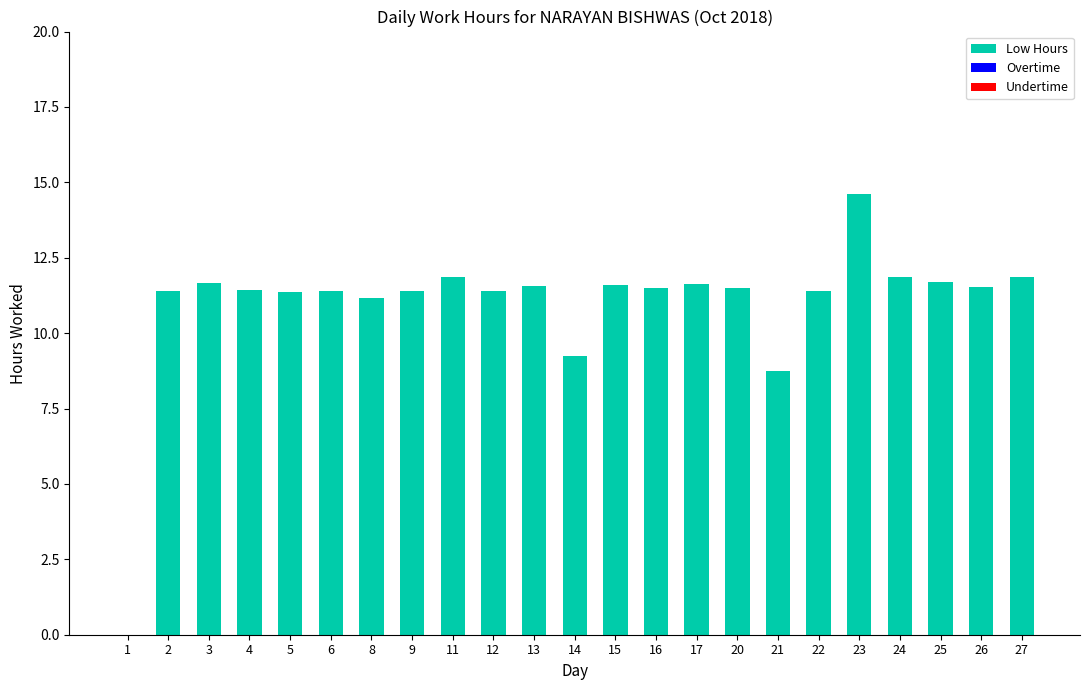

What is the approximate value at 3?

11.7